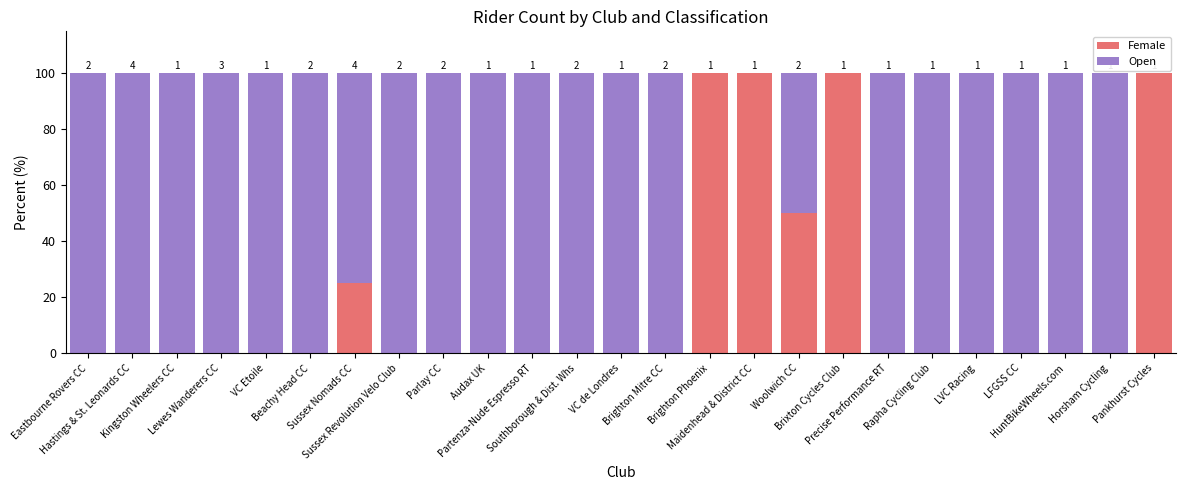

Are the bars grouped side by side (vs. stacked)?

No